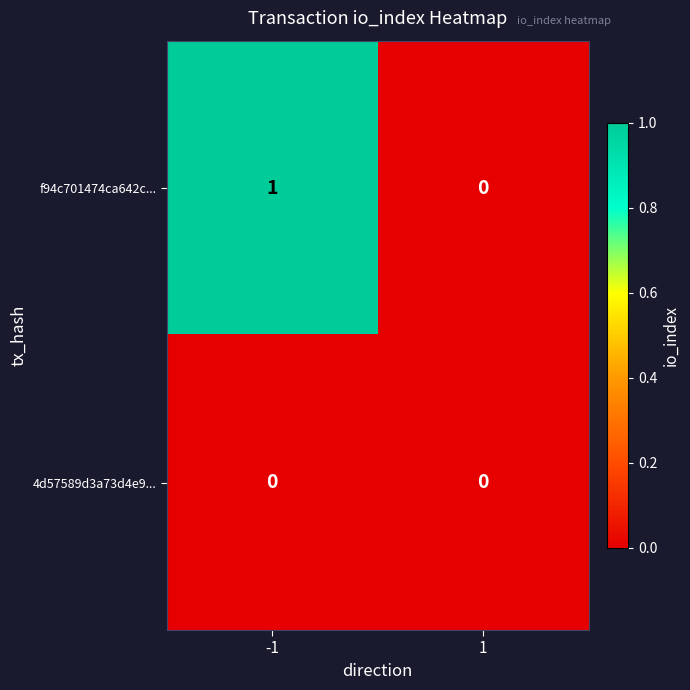

Reading right to left, extract all data points from this chart.

f94c701474ca642c...: 1=0	-1=1
4d57589d3a73d4e9...: 1=0	-1=0